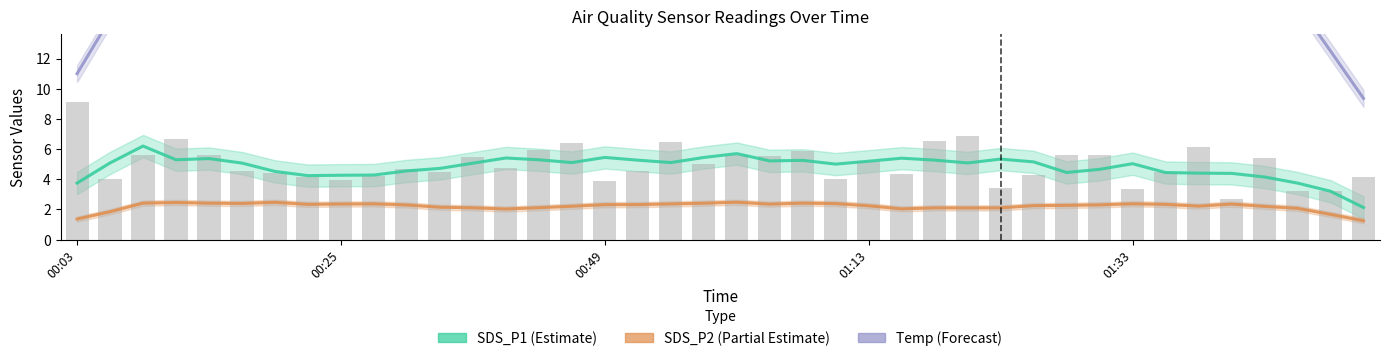

Is it true that Temp equals 12.5 at 38?

True